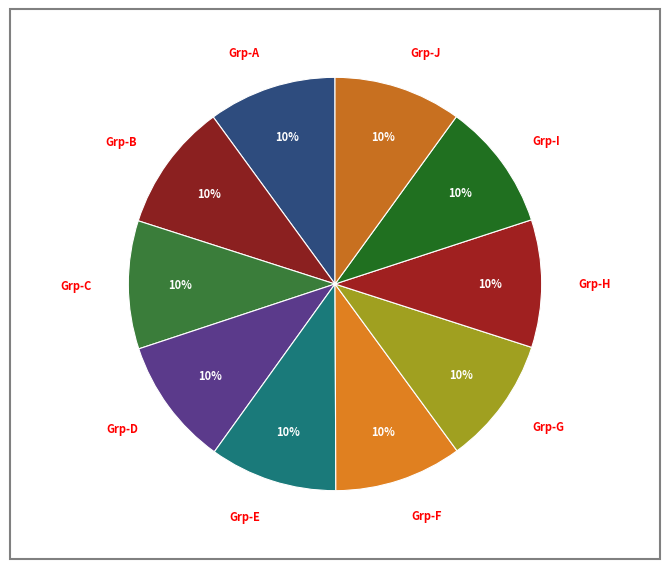

Does Grp-J represent more than half of the total?

No